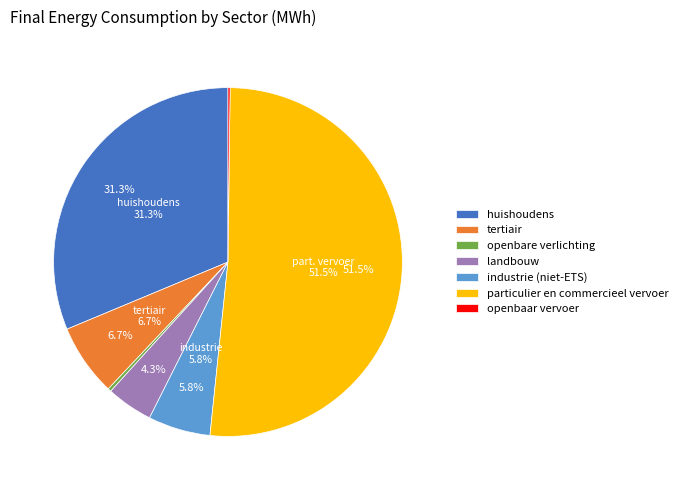

Approximately how many times larger is the value at tertiair compared to landbouw?

1.5